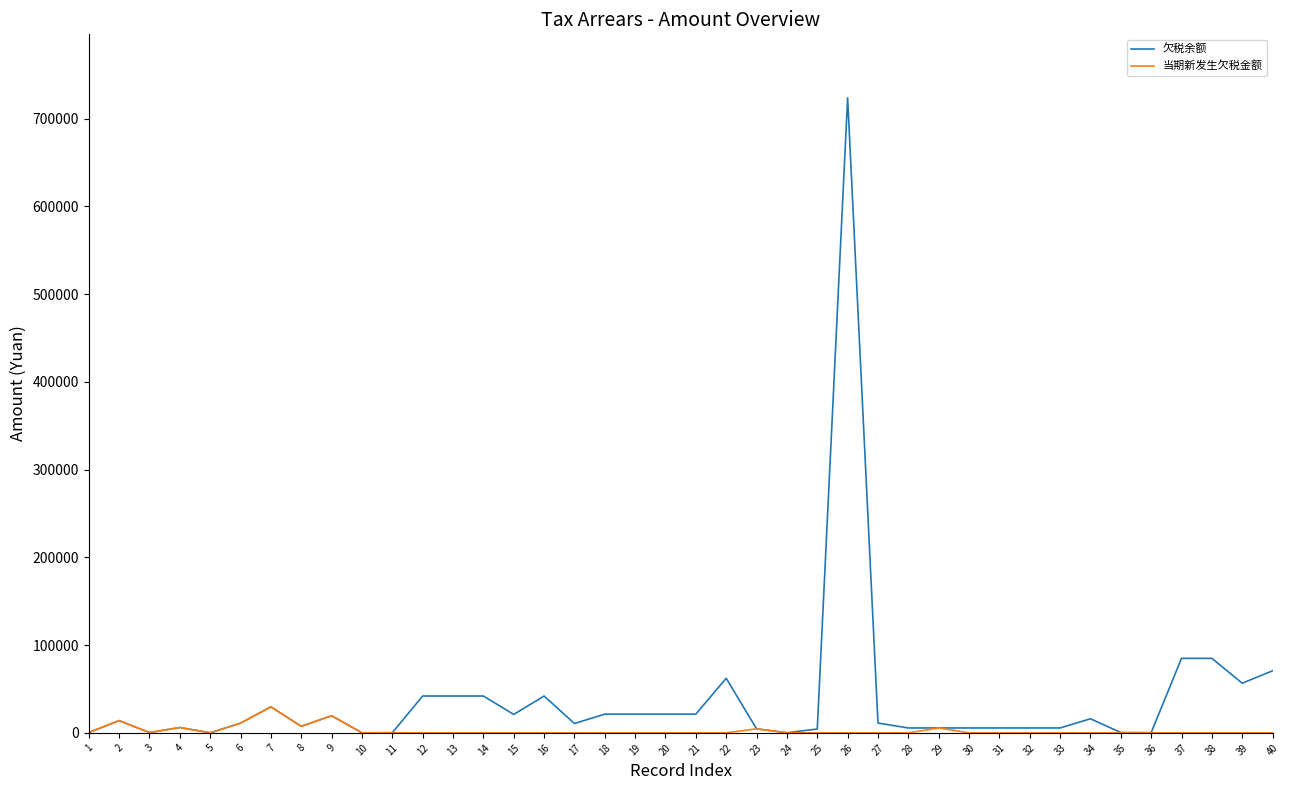

What is the maximum value shown in the chart?

723639.0